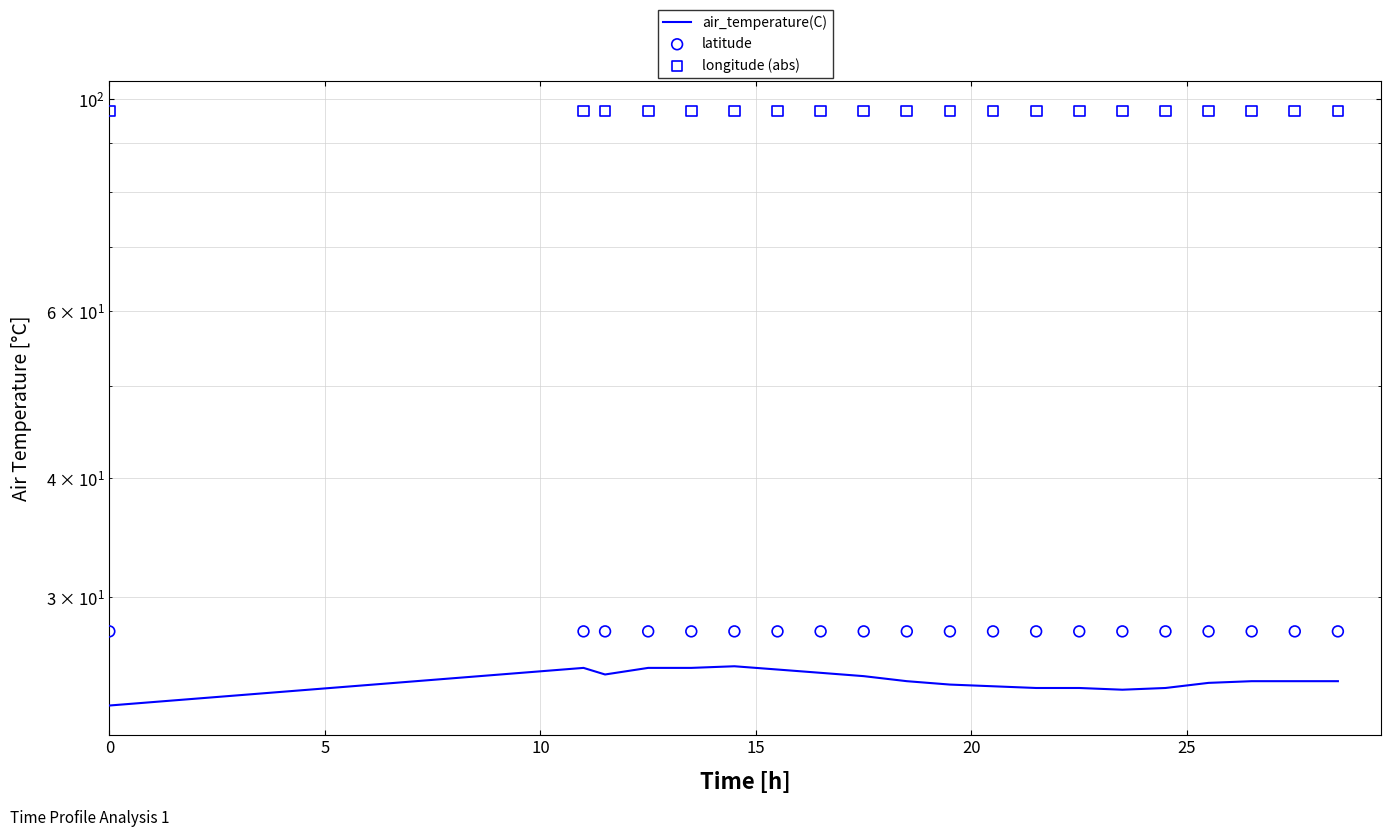

Which series has the largest Y range (max minus min)?

air_temperature(C)